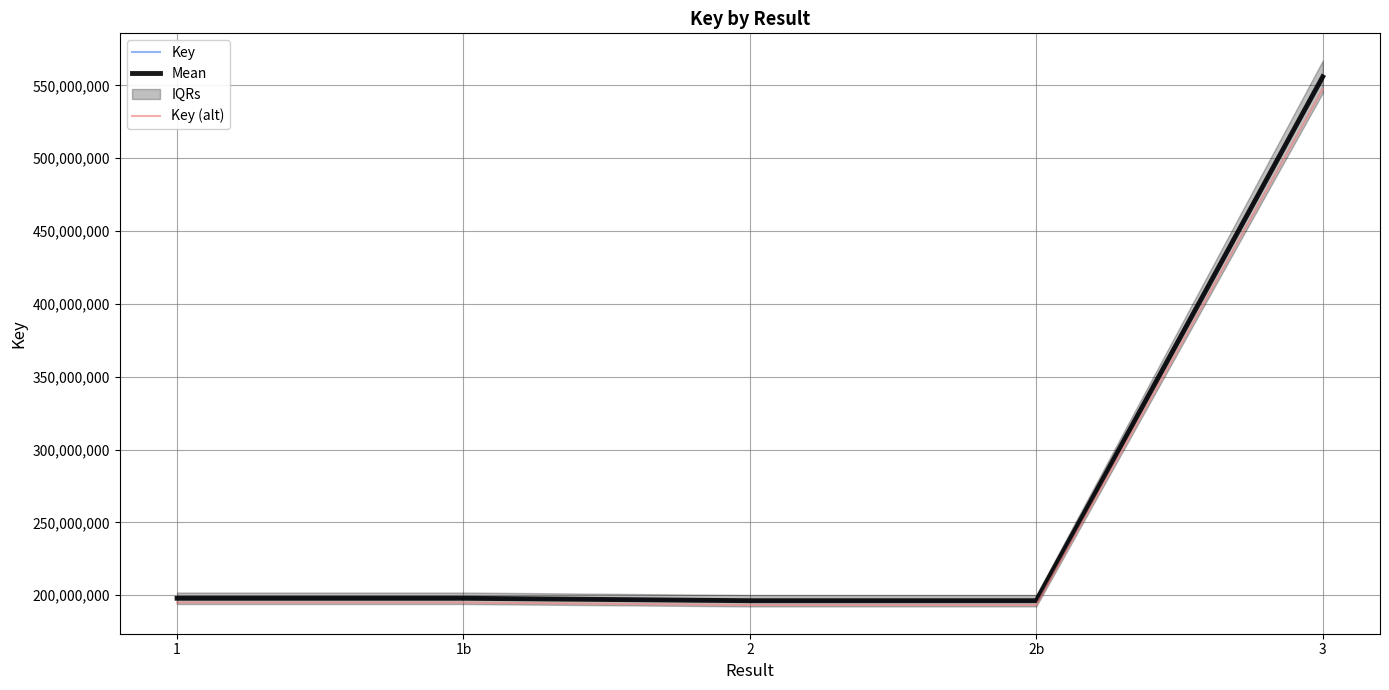

Where is Key (alt) nearest to the value 370410202?

1